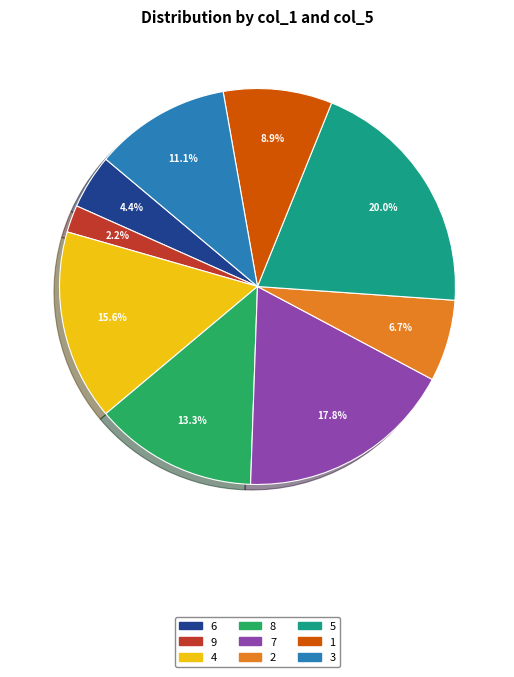

To the nearest percent, what is the difference between the 4 and 8 slice percentages?

2%